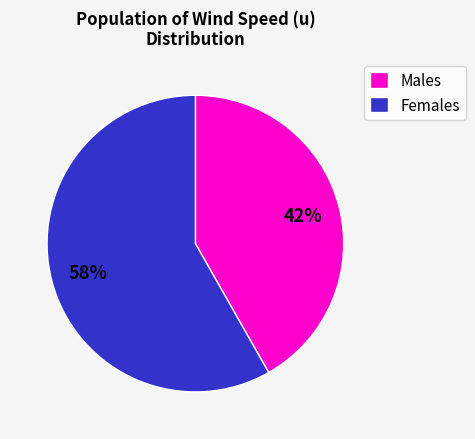

True or false: Males accounts for 42% of the total.

True